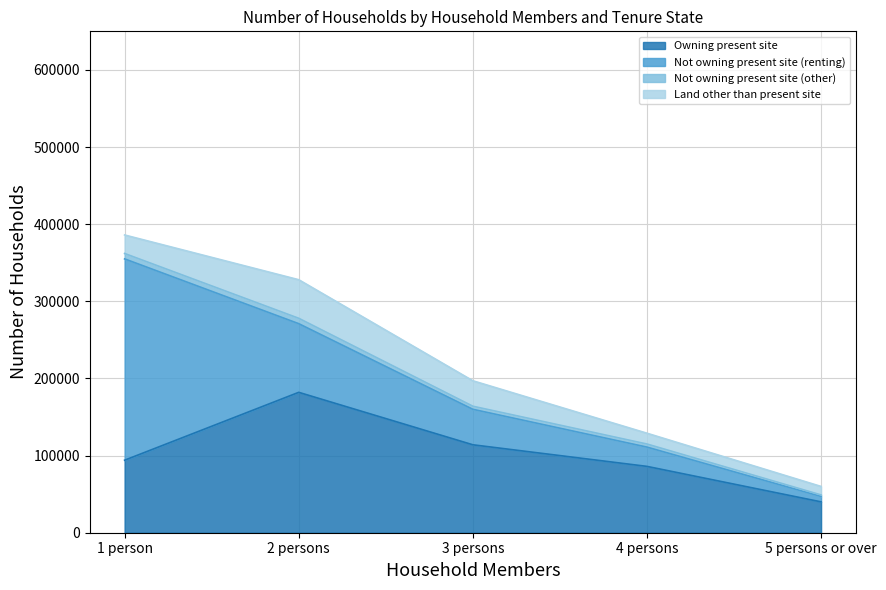

Read the Not owning present site (other) value at 1 person.

7000